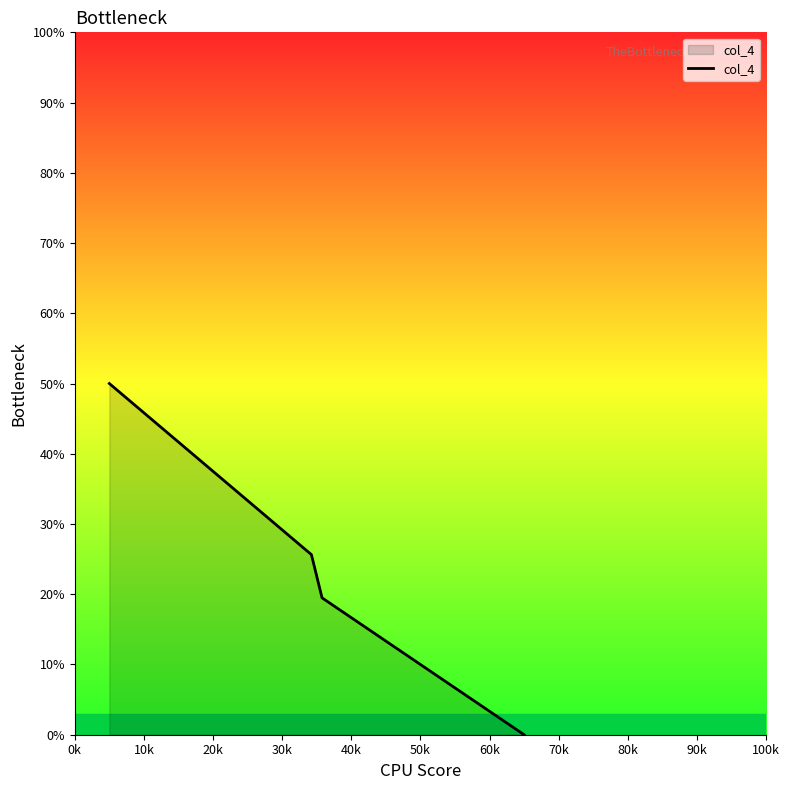

What is the maximum value shown in the chart?

50.0